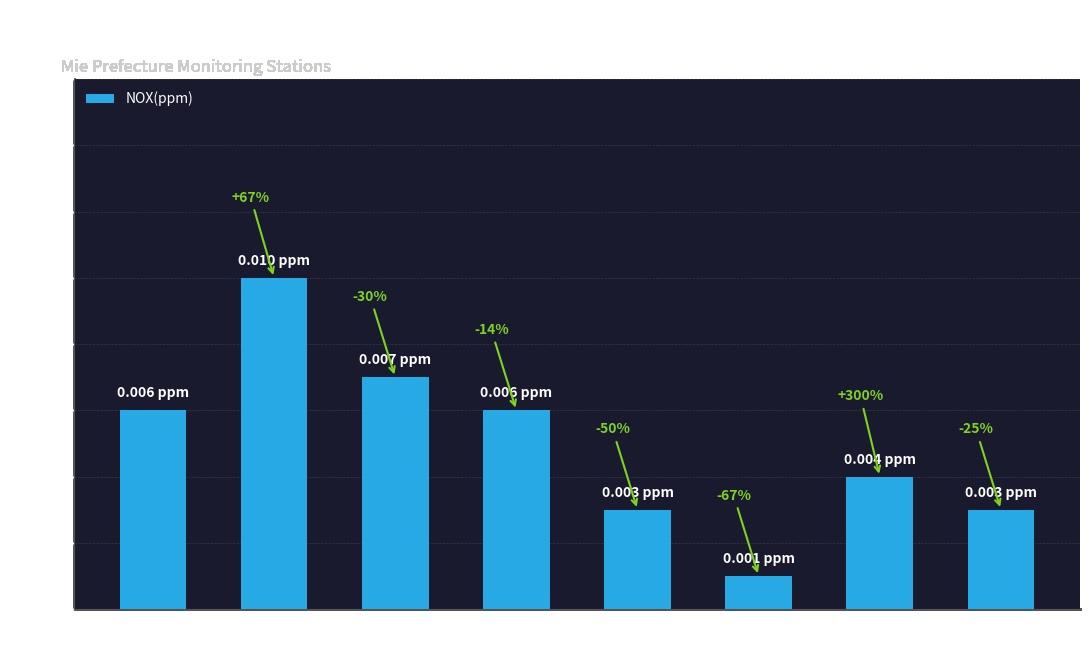

What is the label of the 6th bar from the left?

W